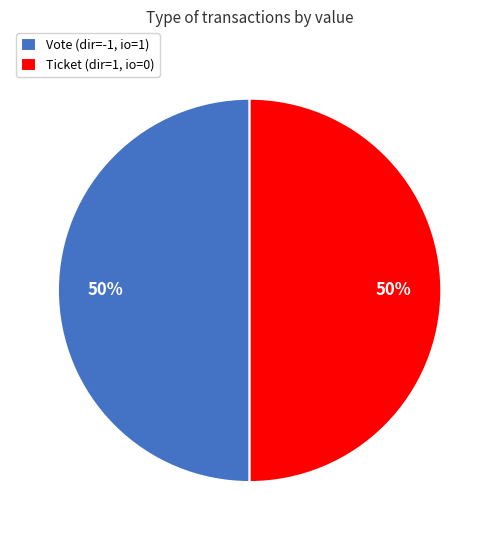

Count the number of slices in the pie.

2